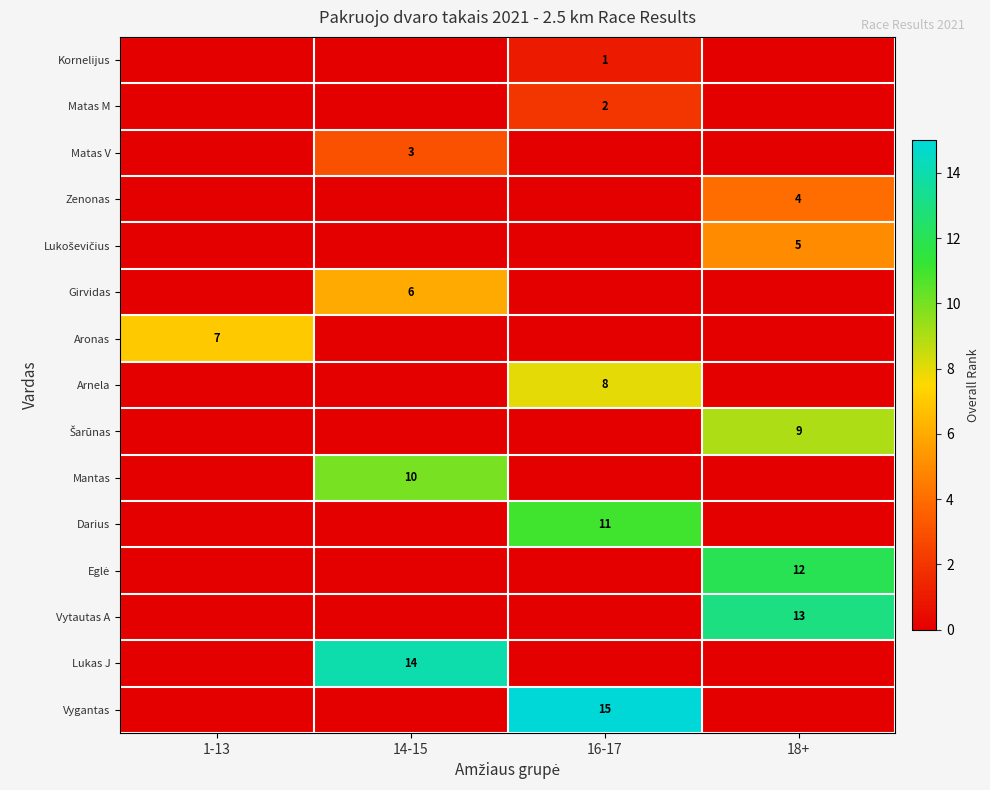

Is it true that Arnela equals 8 at 16-17?

True